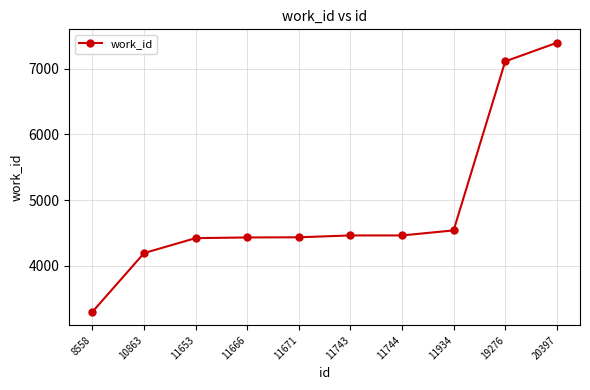

The value at 11671 is 4431. True or false?

True